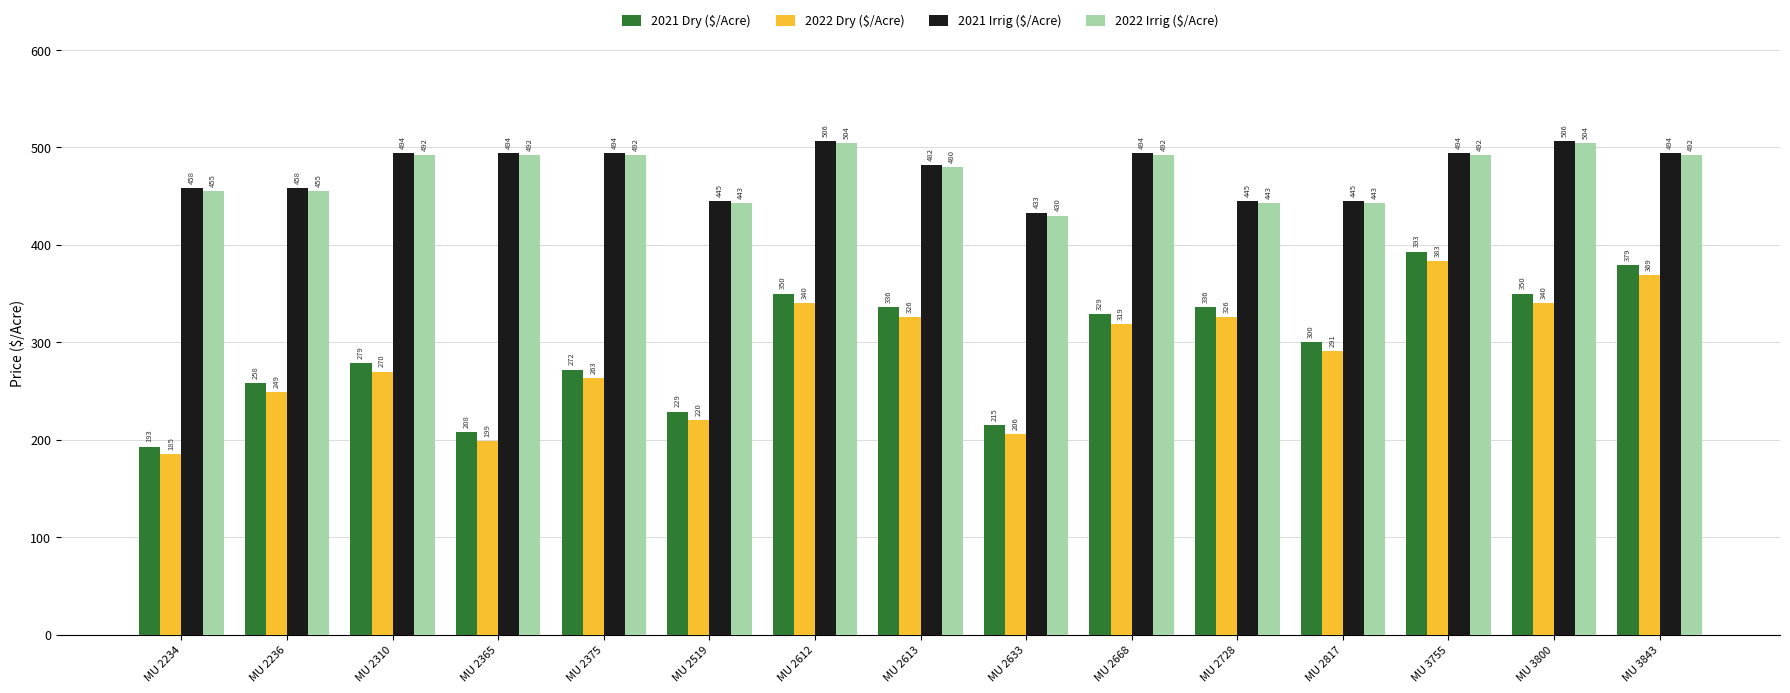

The value of 2021 Dry ($/Acre) at MU 2668 is 549. True or false?

False